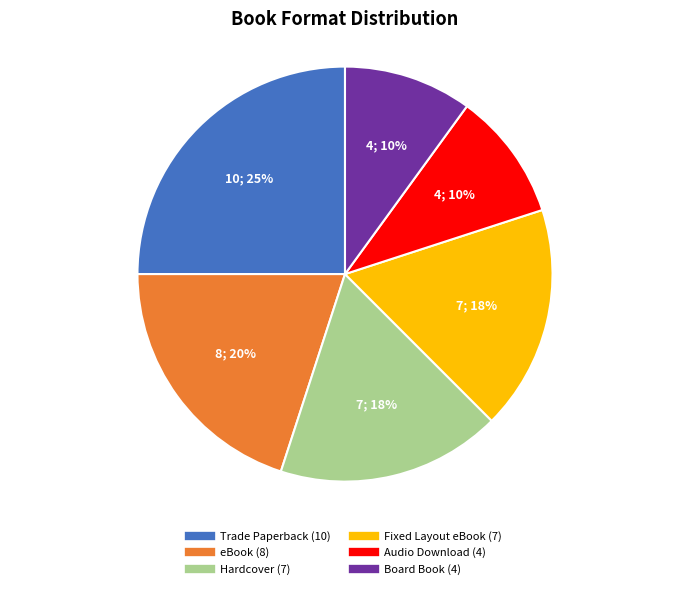

To the nearest percent, what percentage of the pie is Board Book?

10%